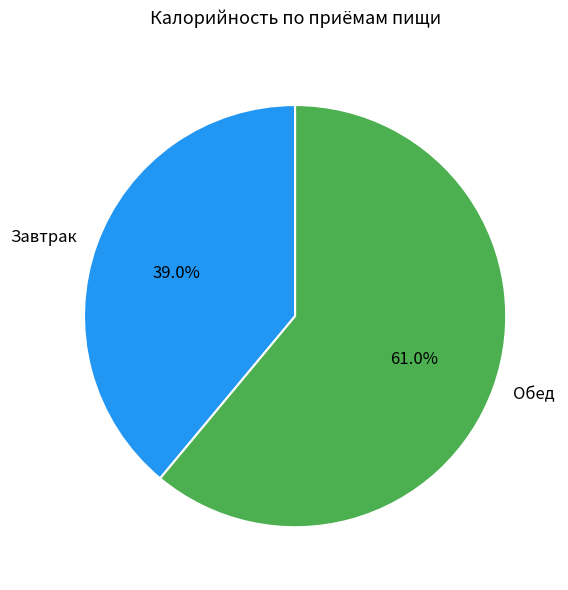

Which category has the biggest portion of the pie?

Обед